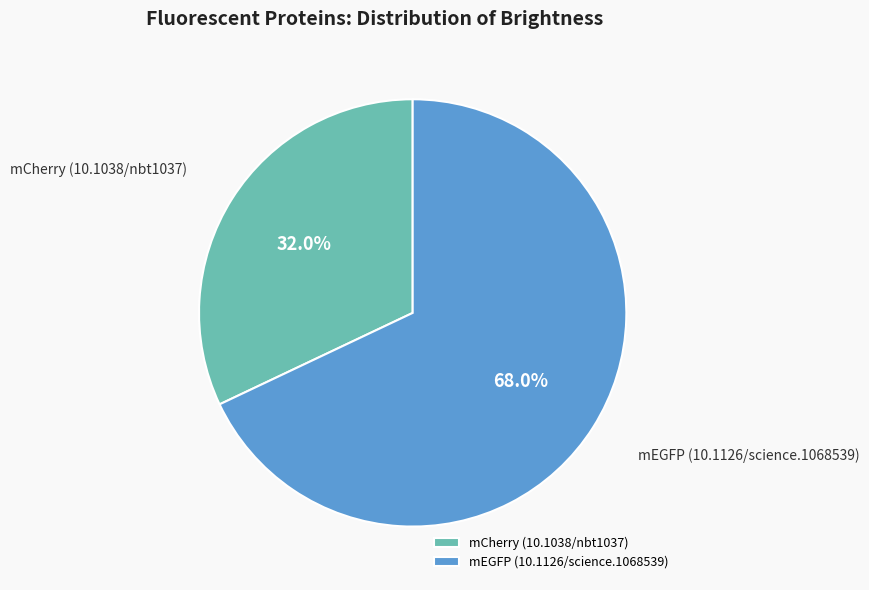

To the nearest percent, what portion does mEGFP (10.1126/science.1068539) represent?

68%